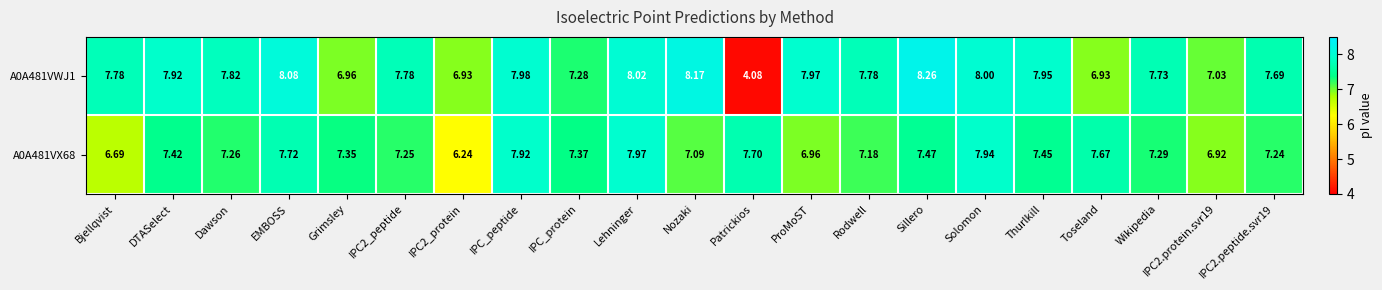

Is the value of A0A481VWJ1 at Dawson greater than the value of A0A481VX68 at Lehninger?

No